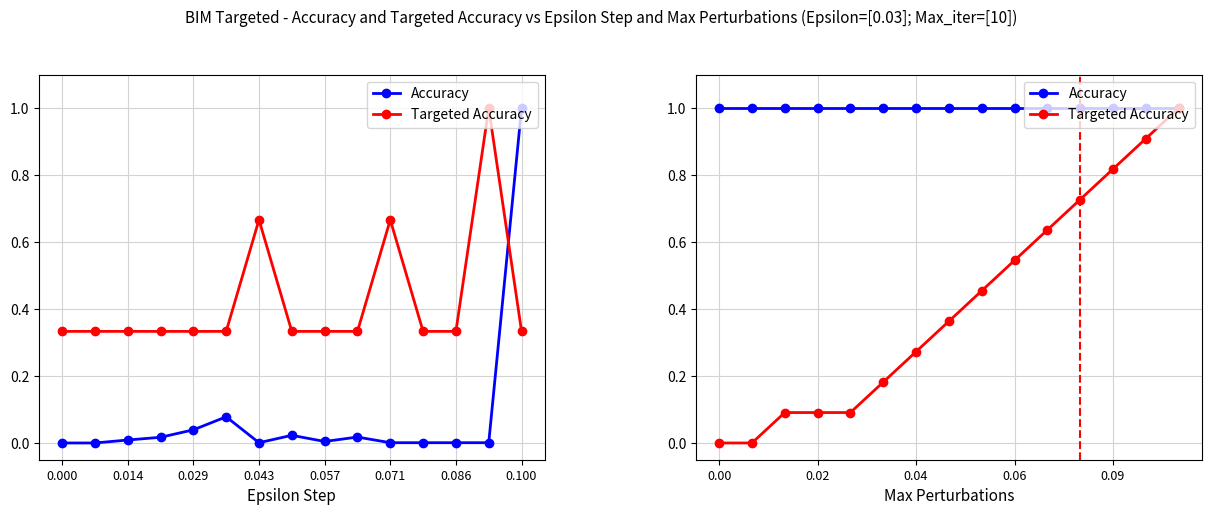

Does the chart display data point markers on the line(s)?

Yes